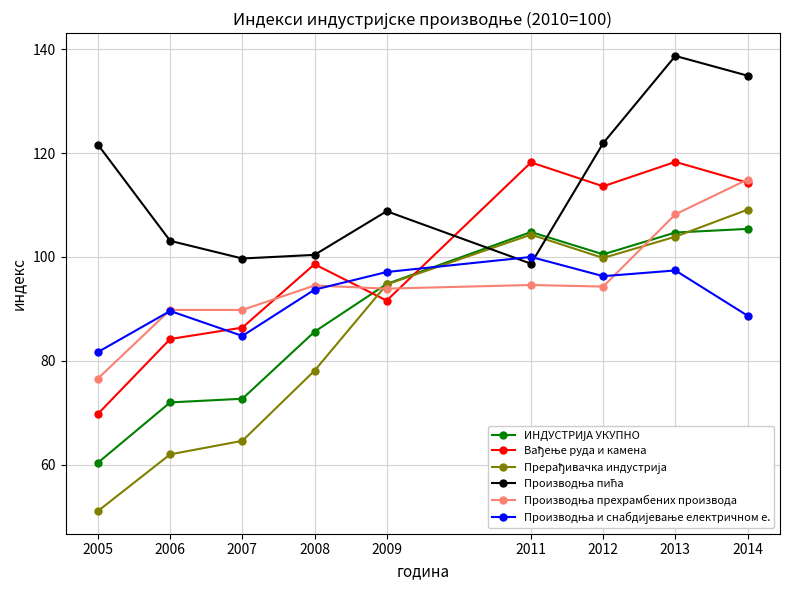

What is the total value across all series at 2012?

626.4